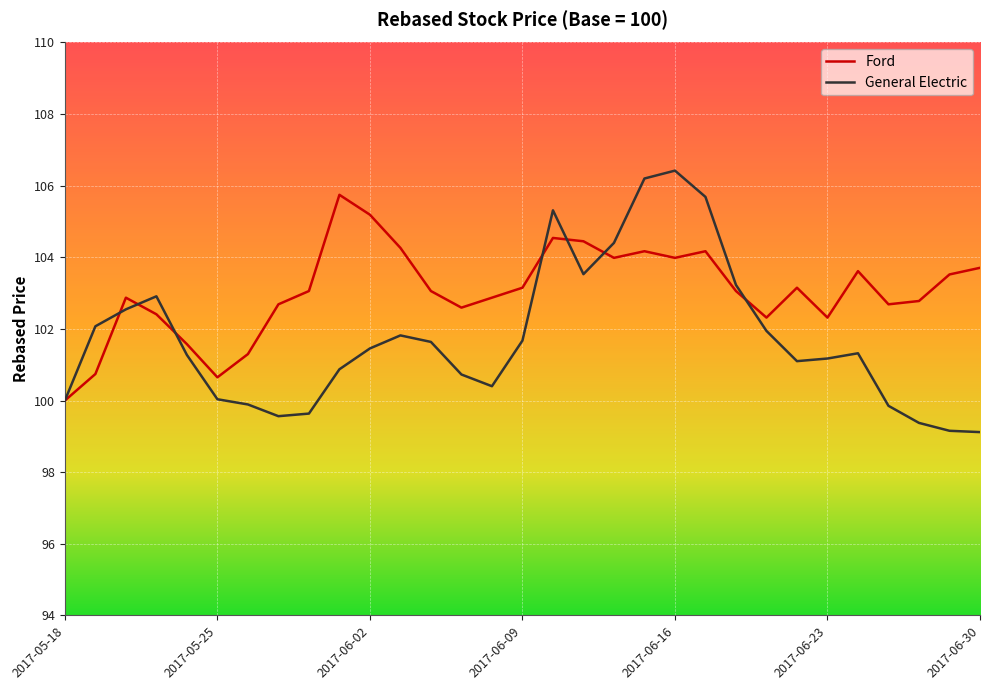

Which series has the largest range (max minus min)?

General Electric